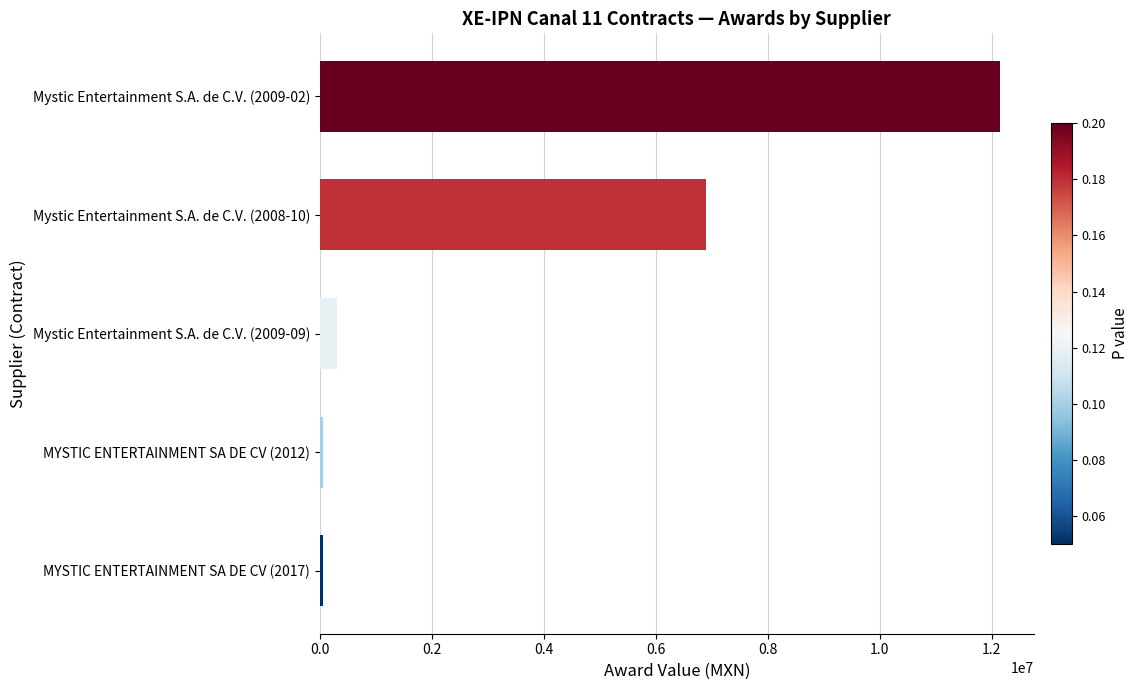

How many distinct data groups are displayed?

1